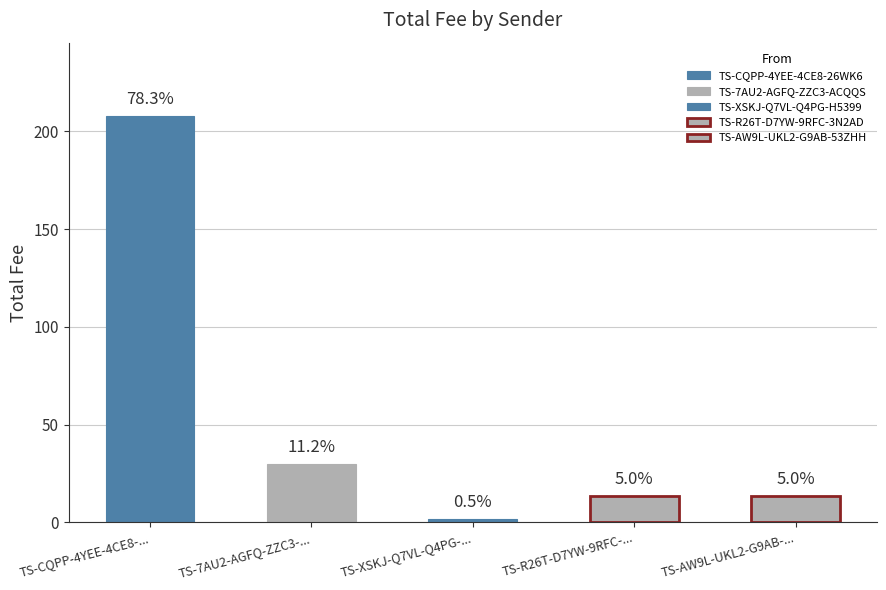

Reading right to left, transcribe all the data shown in this chart.

TS-AW9L-UKL2-G9AB-53ZHH=13.2	TS-R26T-D7YW-9RFC-3N2AD=13.2	TS-XSKJ-Q7VL-Q4PG-H5399=1.5	TS-7AU2-AGFQ-ZZC3-ACQQS=29.7	TS-CQPP-4YEE-4CE8-26WK6=208.0